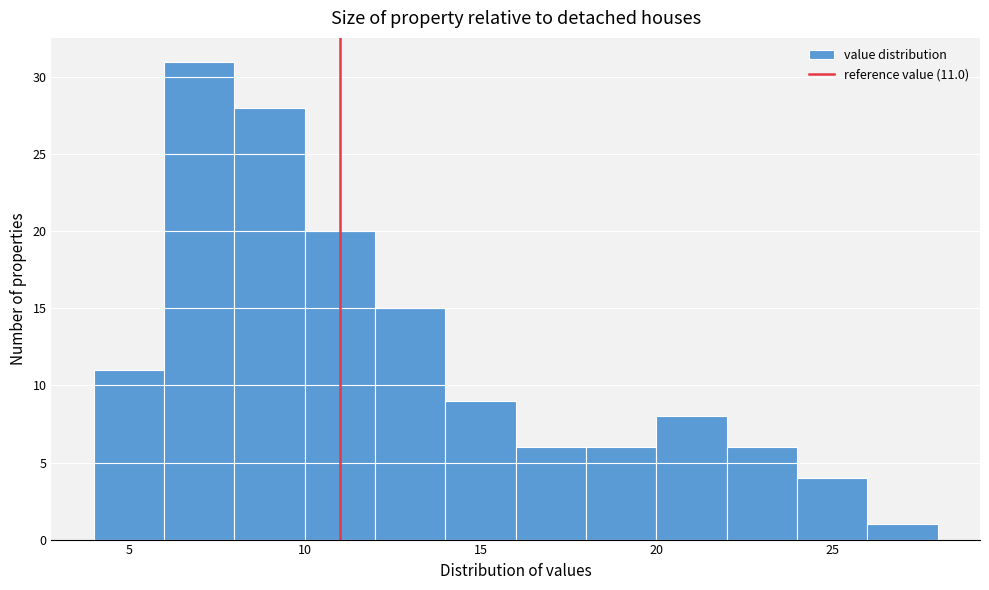

Which range on the x-axis has the tallest bar?

6 to 8